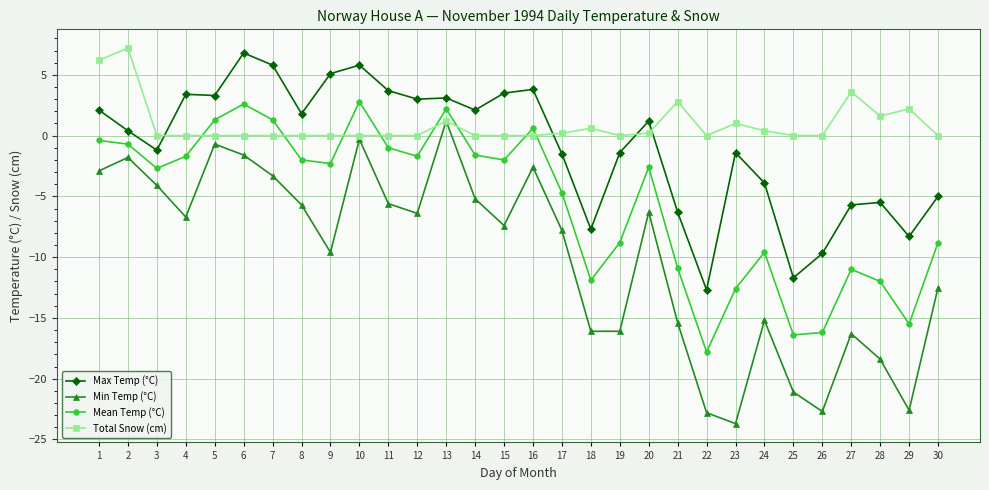

At which label is Total Snow (cm) closest to 3?

21